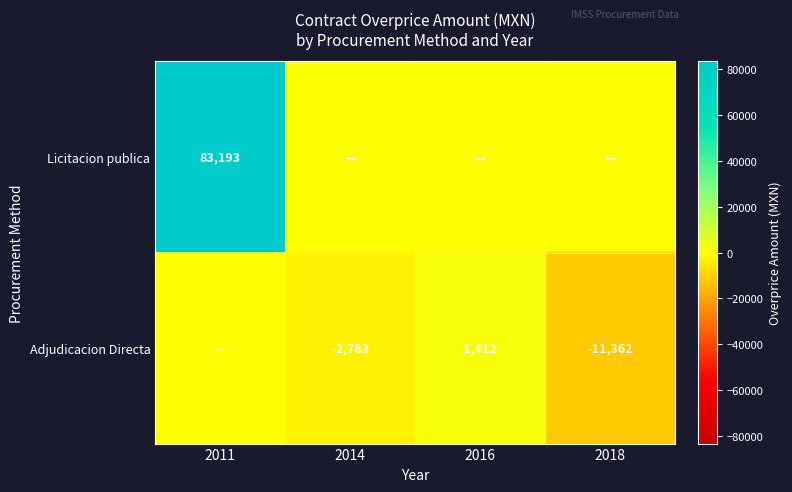

Is it true that Adjudicacion Directa equals -1095 at 2014?

False